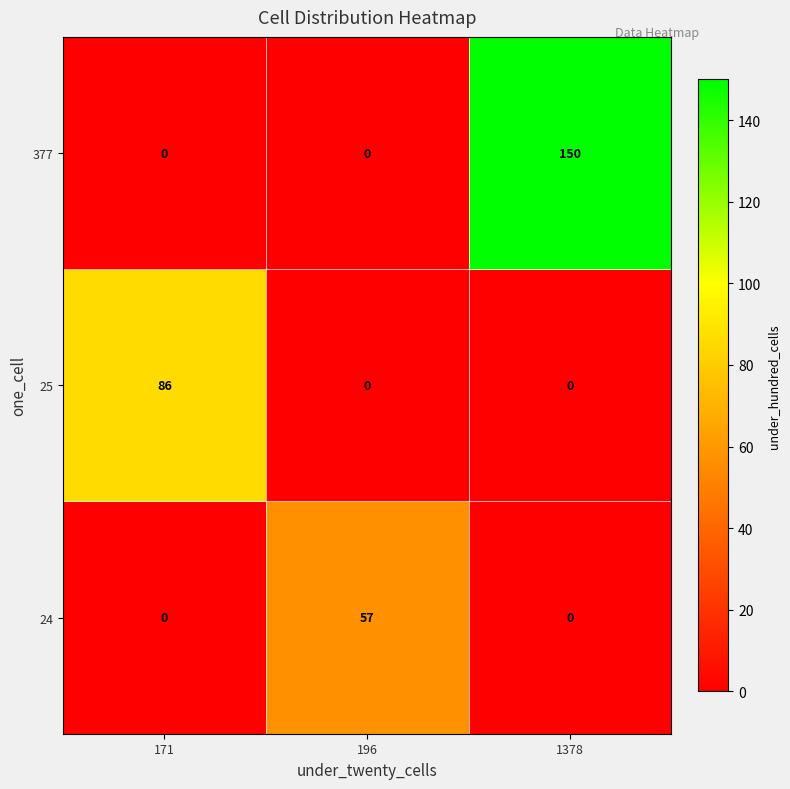

At which category is the sum across all series the highest?

1378